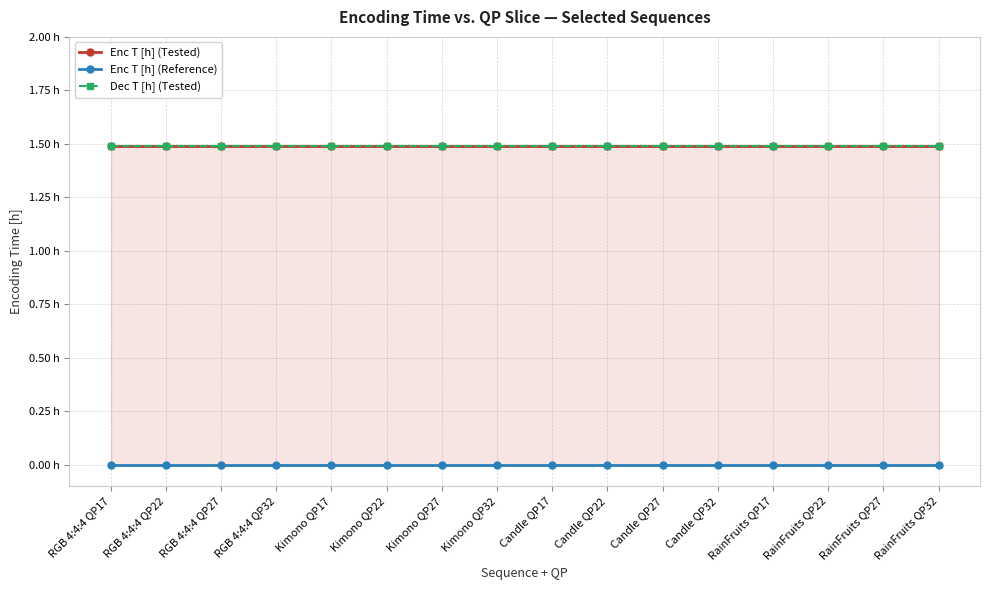

What position from the left is Candle QP17?

9